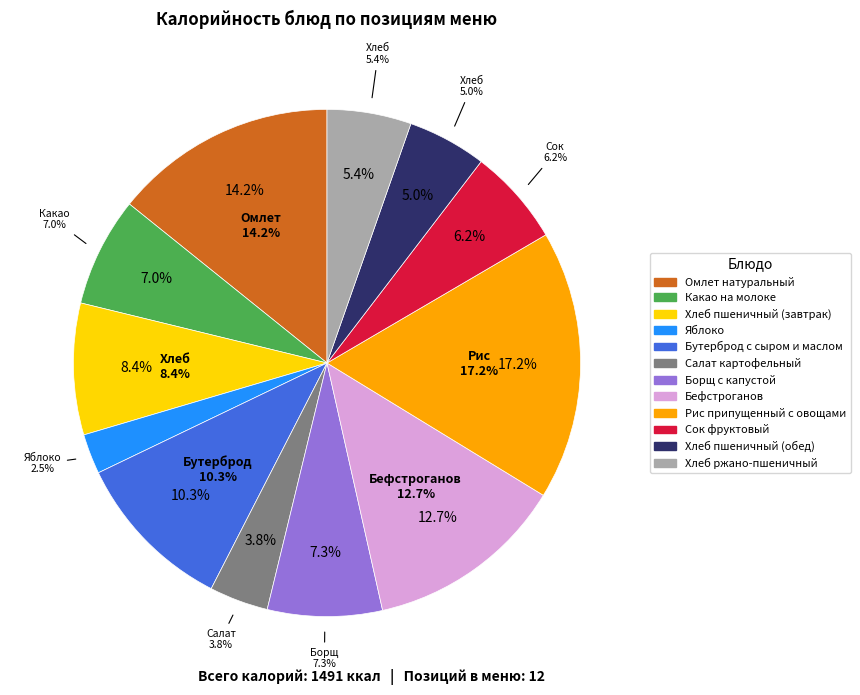

True or false: Хлеб ржано-пшеничный accounts for 5% of the total.

True